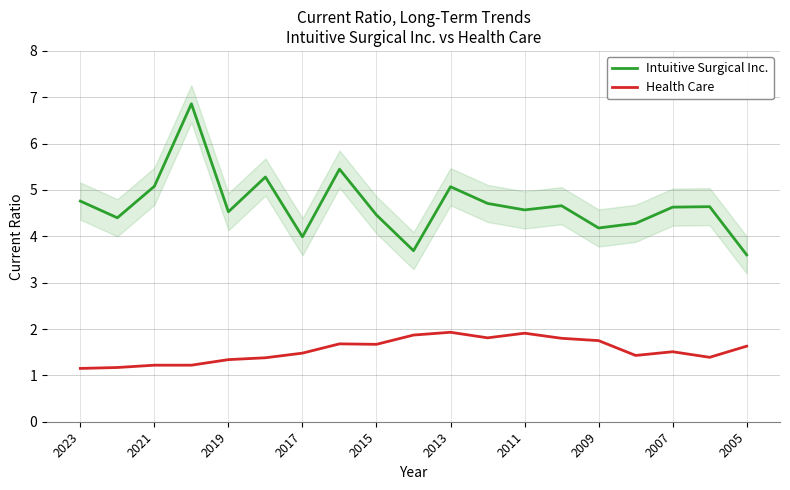

True or false: Health Care has a value of 1.1 at 2023.

True